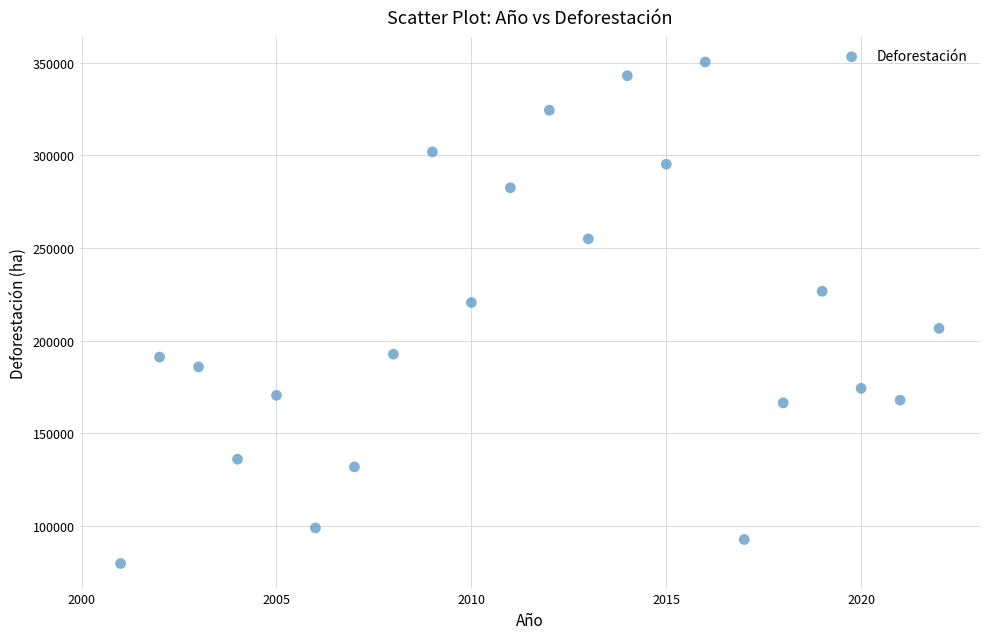

What is the range of X values (max minus min)?

21.0